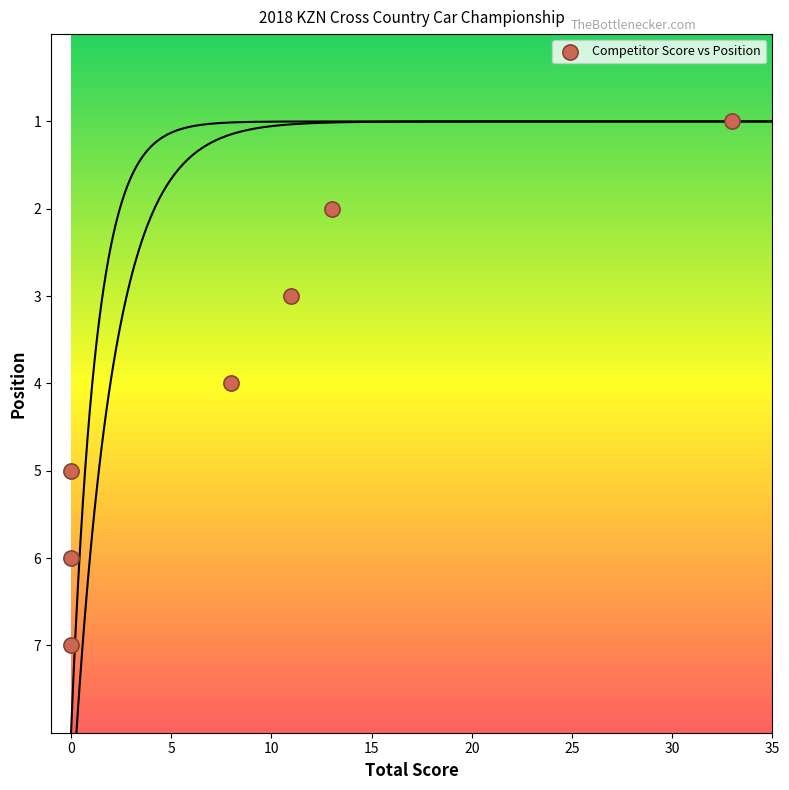

What is the range of X values (max minus min)?

33